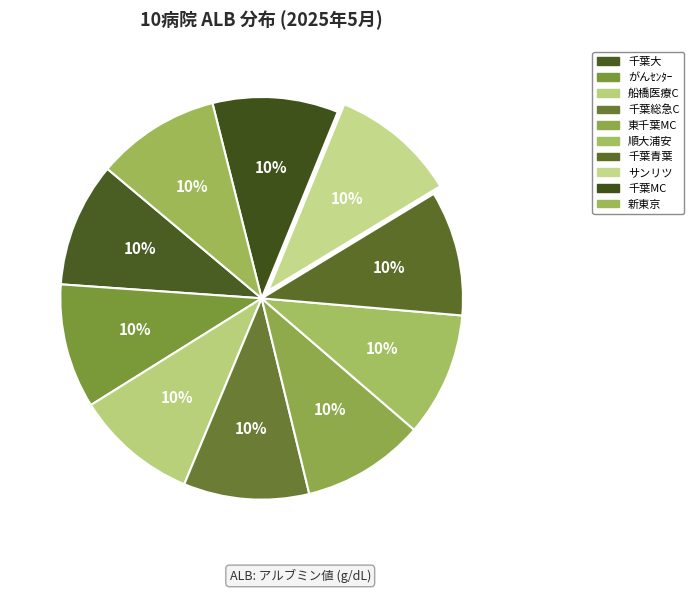

Approximately how many times larger is the value at 千葉総急C compared to 東千葉MC?

1.0